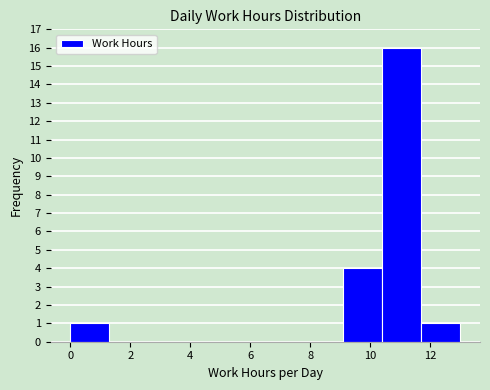

What is the height of the bar covering 11.7 to 13.0 on the x-axis? Neither the bar edges nor the heights are printed on the chart, so give them approximately, as read against the axes.

1